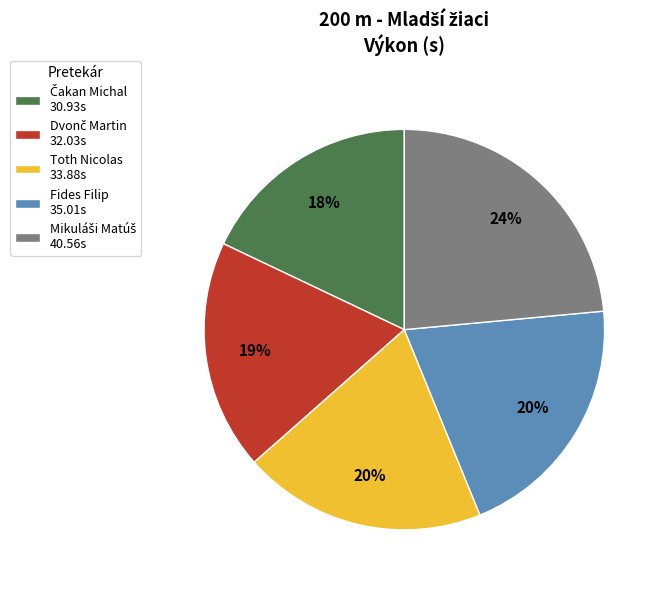

To the nearest percent, what is the difference between the largest and smallest slice percentages?

6%